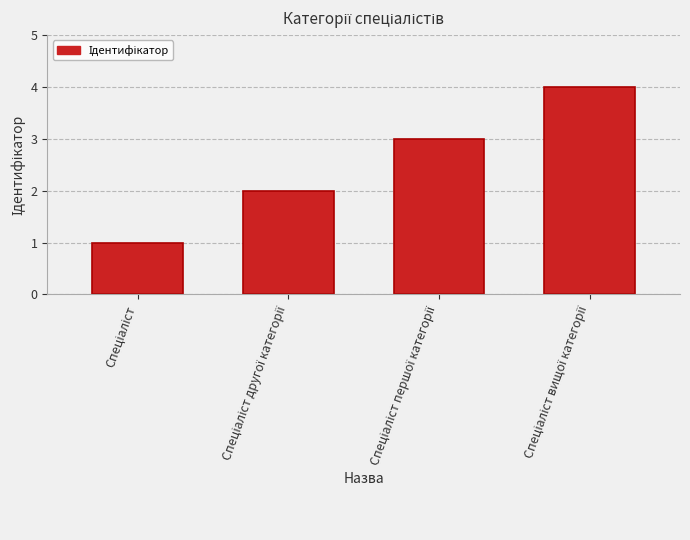

What is the greatest value displayed?

4